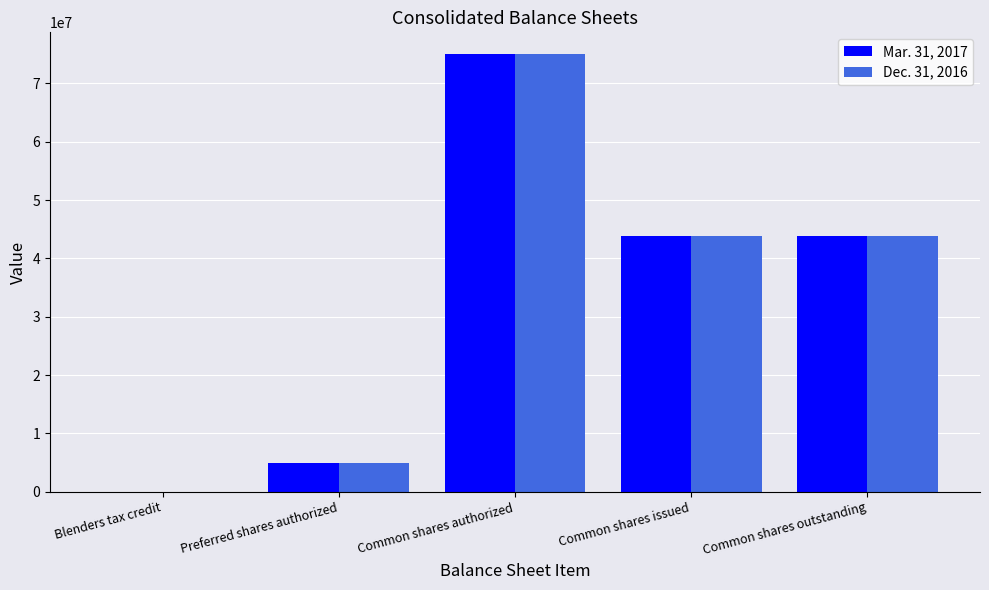

What is the total value across all series at Blenders tax credit?

5495